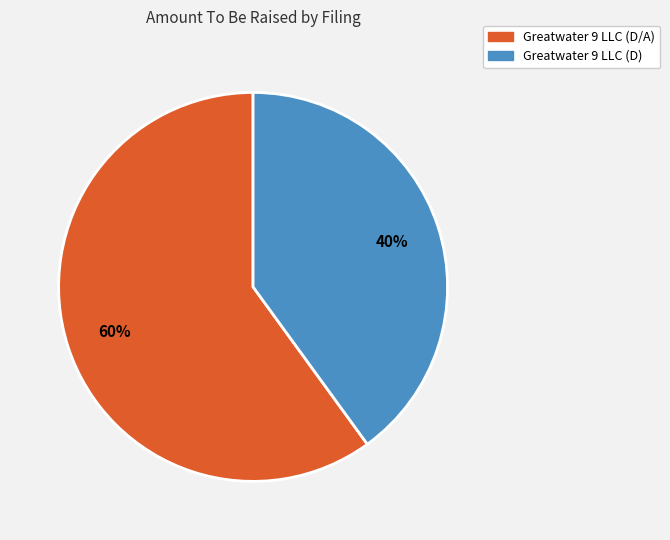

What is the ratio of the value at Greatwater 9 LLC (D) to the value at Greatwater 9 LLC (D/A)?

0.7